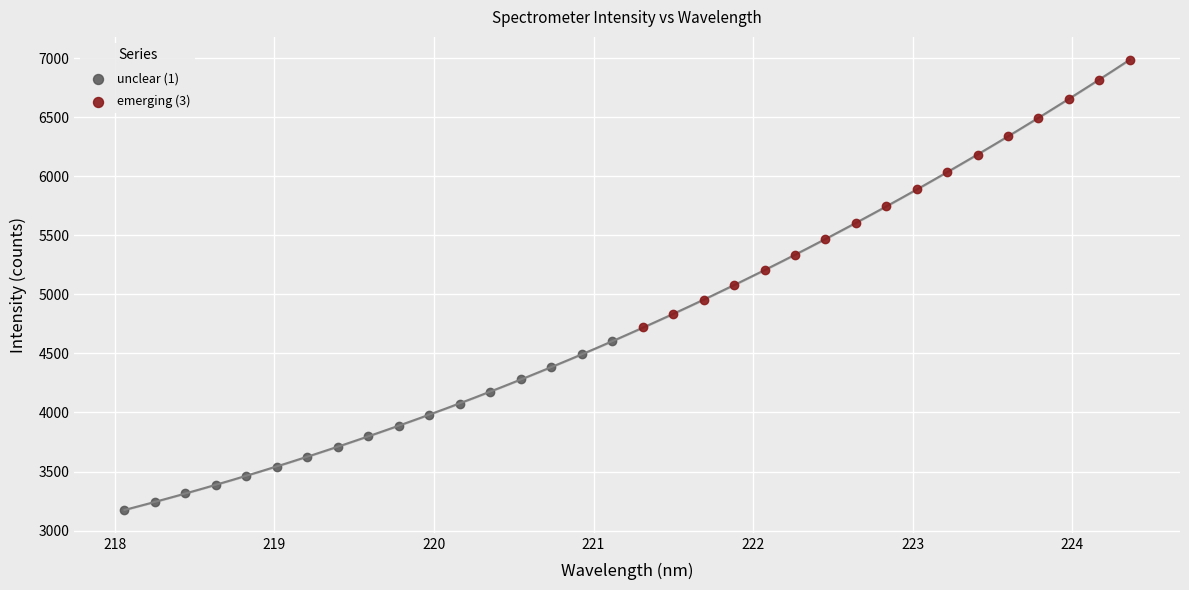

Which series has the widest spread of Y values?

emerging (3)